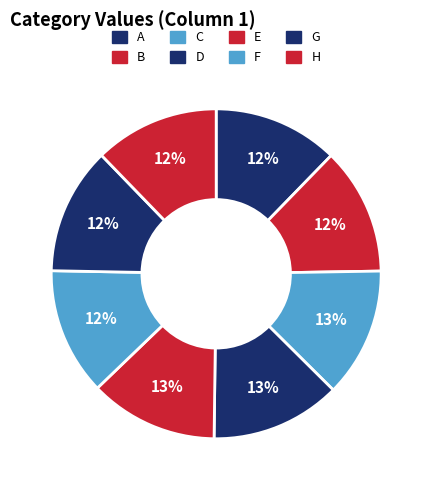

How many slices are in this pie chart?

8